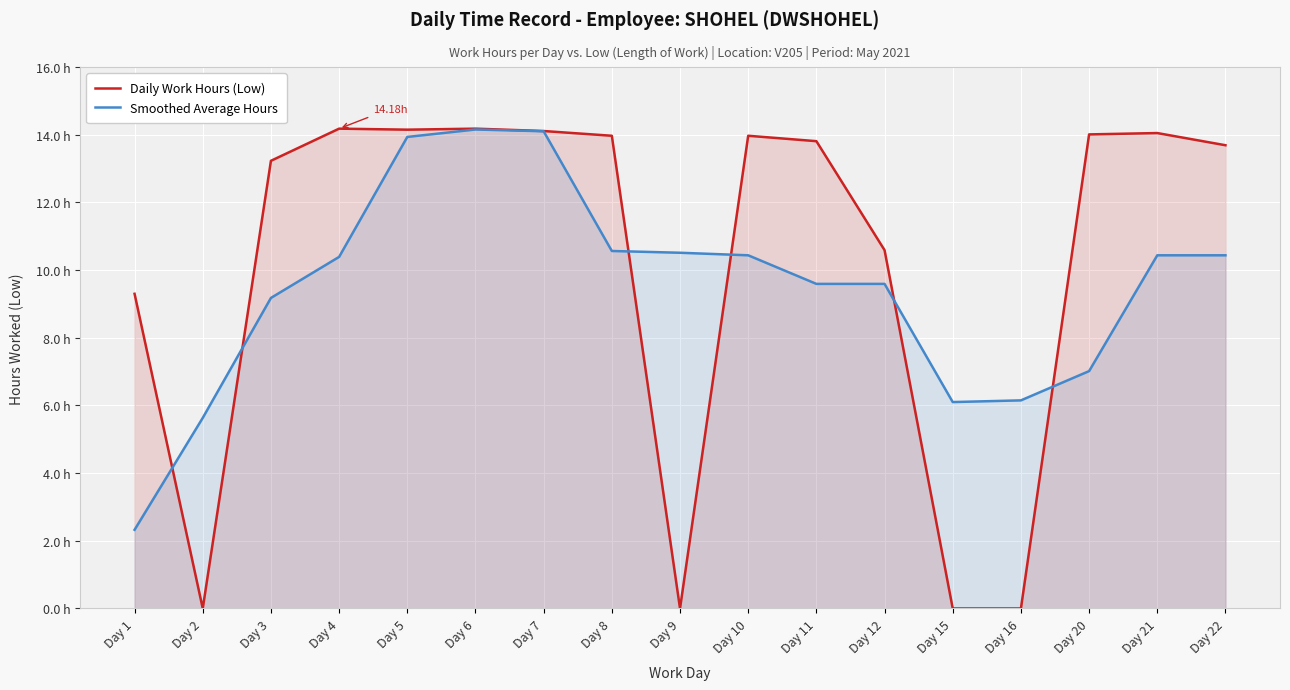

What is the sum of all Smoothed Average Hours values?

160.6